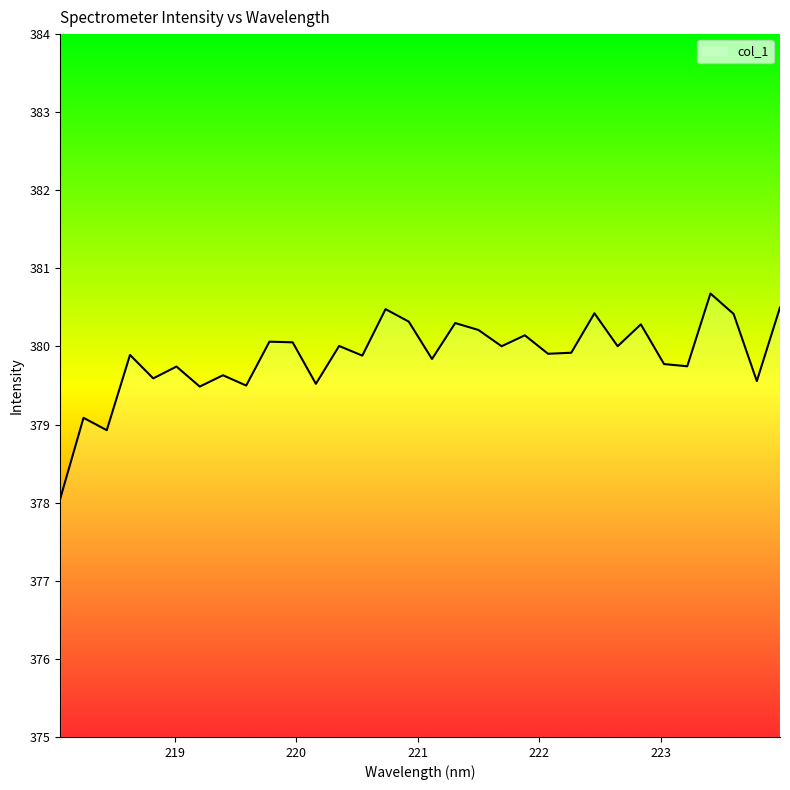

What is the maximum value shown in the chart?

380.7